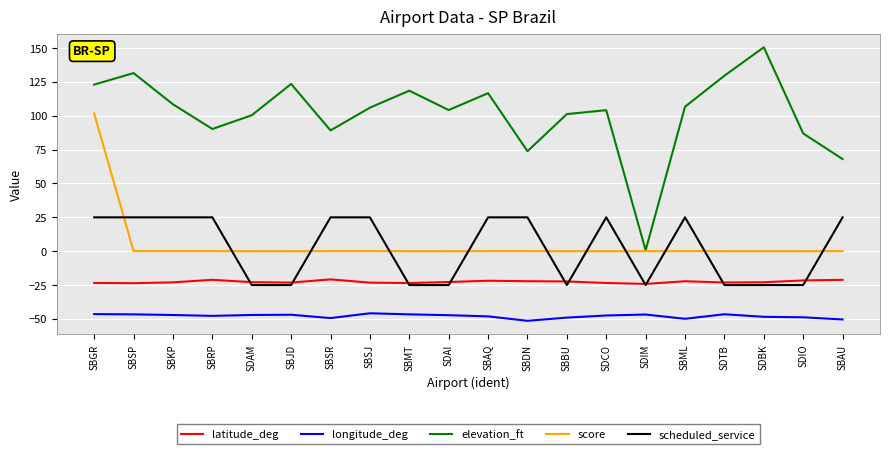

What is the difference between the second highest and minimum values in the longitude_deg series?

5.0